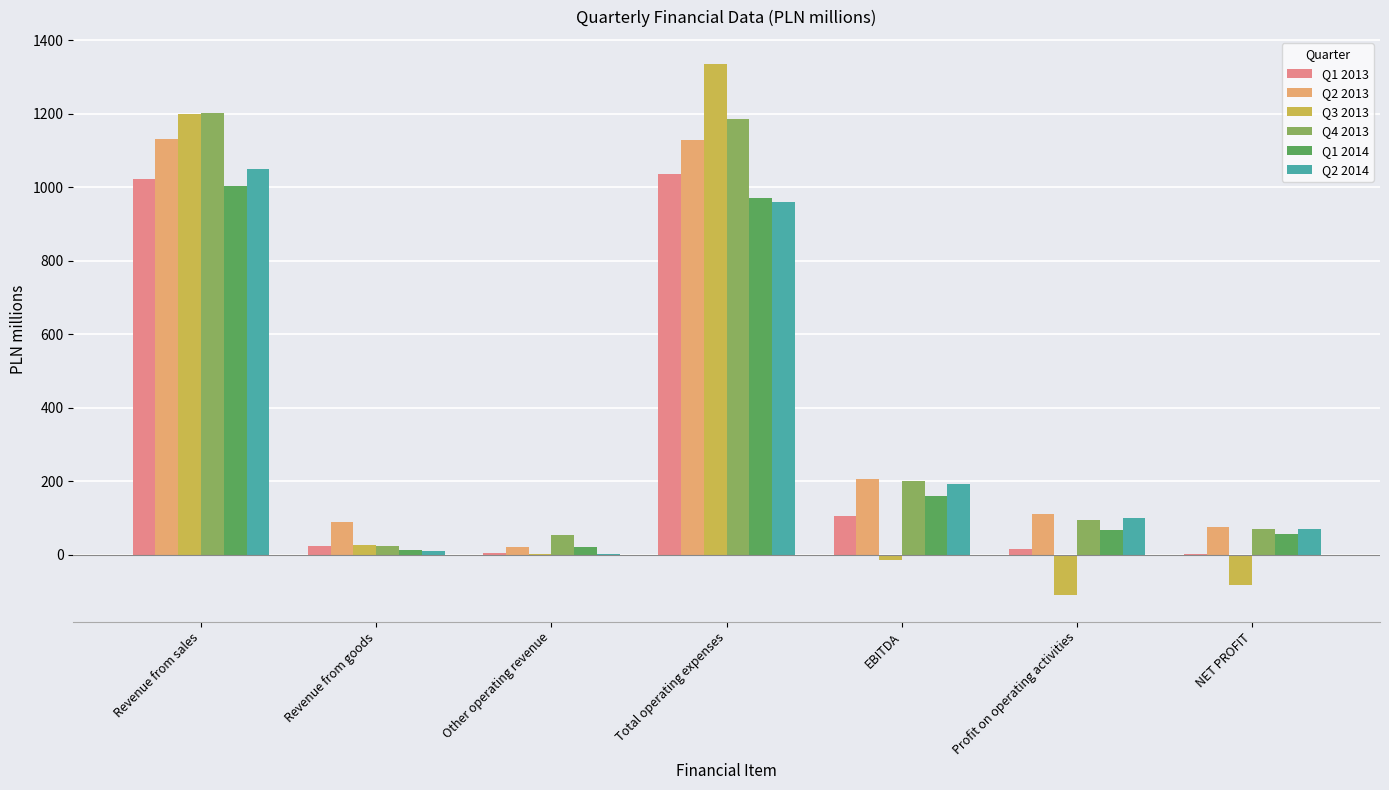

At which category does the chart reach its peak across all series?

Total operating expenses